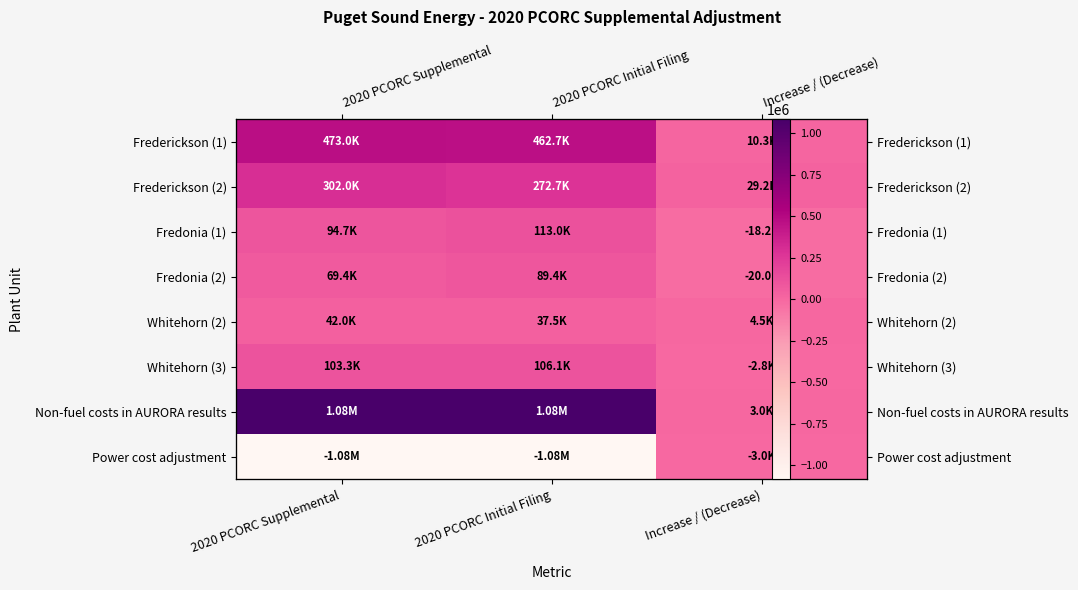

The value of Non-fuel costs in AURORA results at 2020 PCORC Supplemental is 1084314.7. True or false?

True